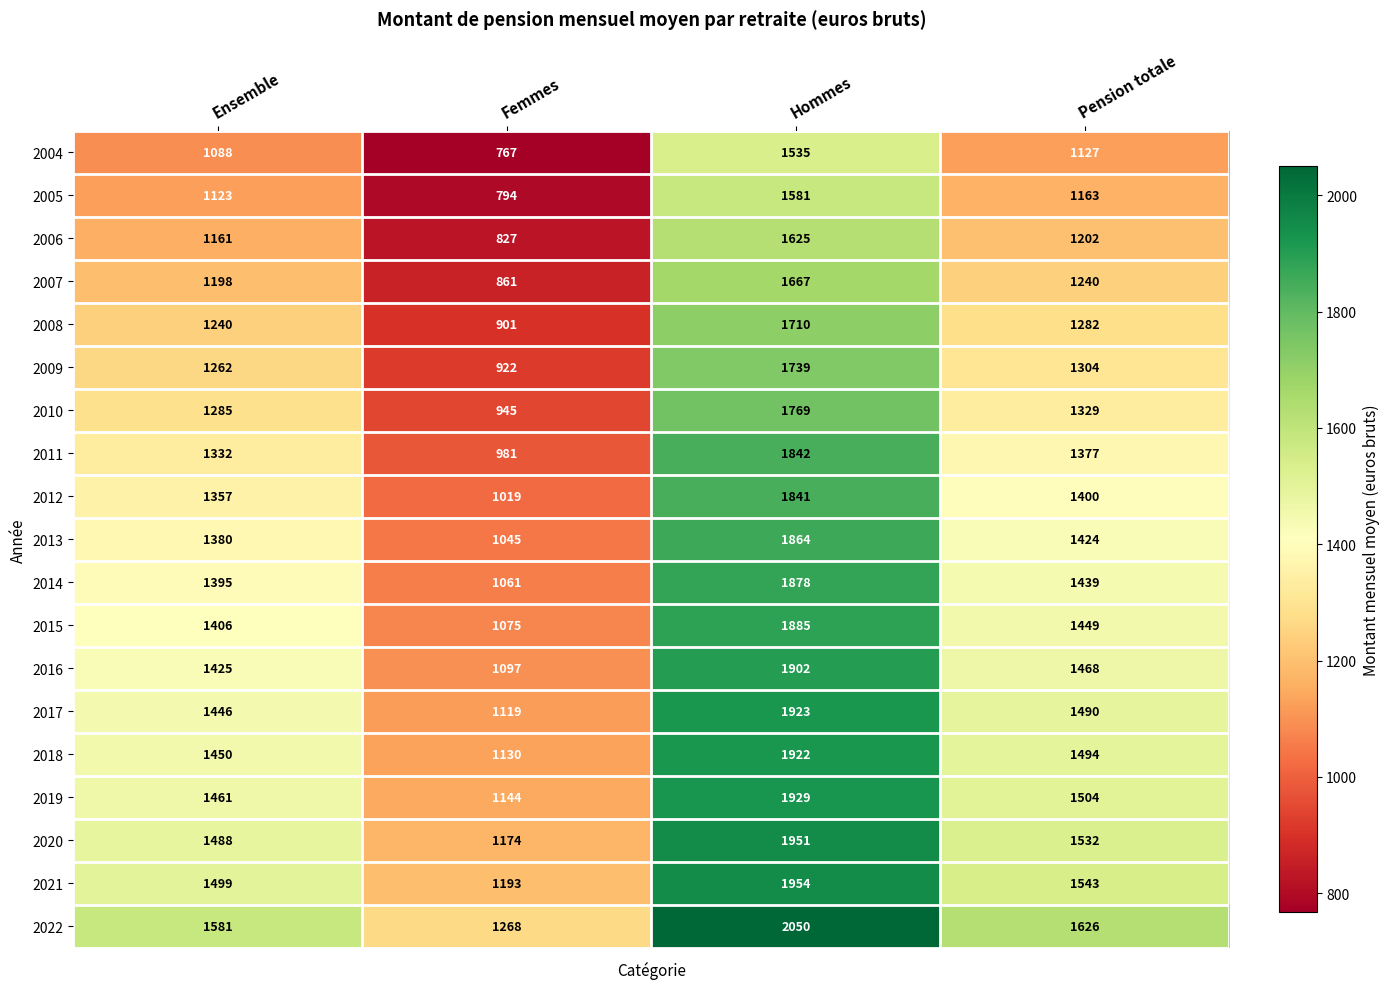

At which label does 2017 first exceed 1490?

Hommes